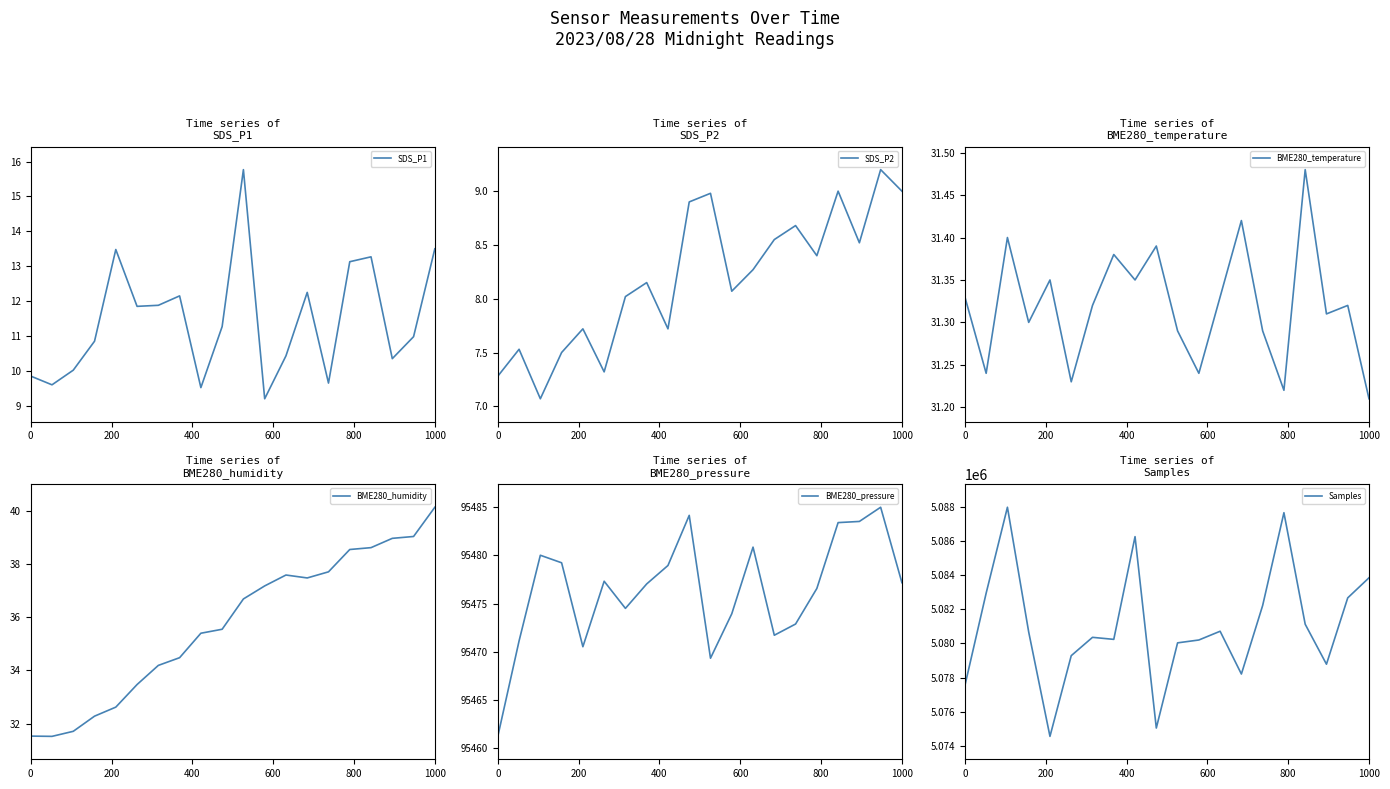

Reading left to right, extract all data points from this chart.

SDS_P1: 9.8	9.6	10.0	10.8	13.5	11.8	11.9	12.2	9.5	11.3	15.8	9.2	10.4	12.2	9.7	13.1	13.3	10.3	11.0	13.5
SDS_P2: 7.3	7.5	7.1	7.5	7.7	7.3	8.0	8.2	7.7	8.9	9.0	8.1	8.3	8.6	8.7	8.4	9.0	8.5	9.2	9.0
BME280_temperature: 31.3	31.2	31.4	31.3	31.4	31.2	31.3	31.4	31.4	31.4	31.3	31.2	31.3	31.4	31.3	31.2	31.5	31.3	31.3	31.2
BME280_humidity: 31.5	31.5	31.7	32.3	32.6	33.5	34.2	34.5	35.4	35.5	36.7	37.2	37.6	37.5	37.7	38.5	38.6	39.0	39.0	40.1
BME280_pressure: 95461.2	95471.1	95480.0	95479.2	95470.5	95477.3	95474.5	95477.0	95478.9	95484.1	95469.3	95473.9	95480.8	95471.7	95472.9	95476.6	95483.4	95483.5	95485.0	95477.2
Samples: 5077527.0	5082936.0	5087961.0	5080662.0	5074556.0	5079277.0	5080350.0	5080231.0	5086241.0	5075043.0	5080027.0	5080194.0	5080706.0	5078203.0	5082213.0	5087642.0	5081117.0	5078778.0	5082659.0	5083834.0